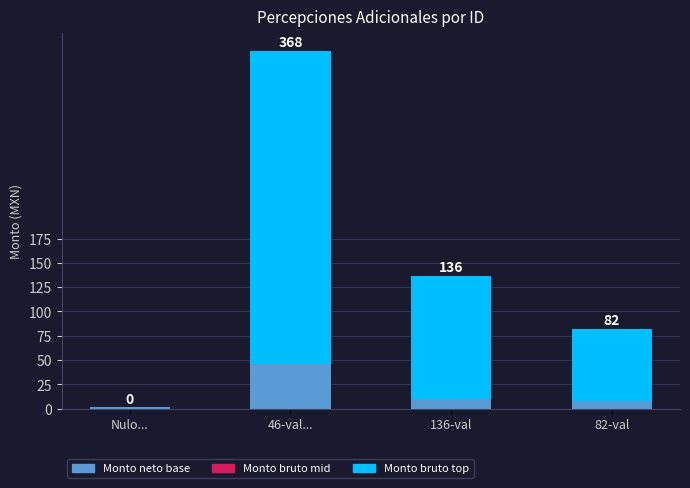

Are the bars grouped side by side (vs. stacked)?

No